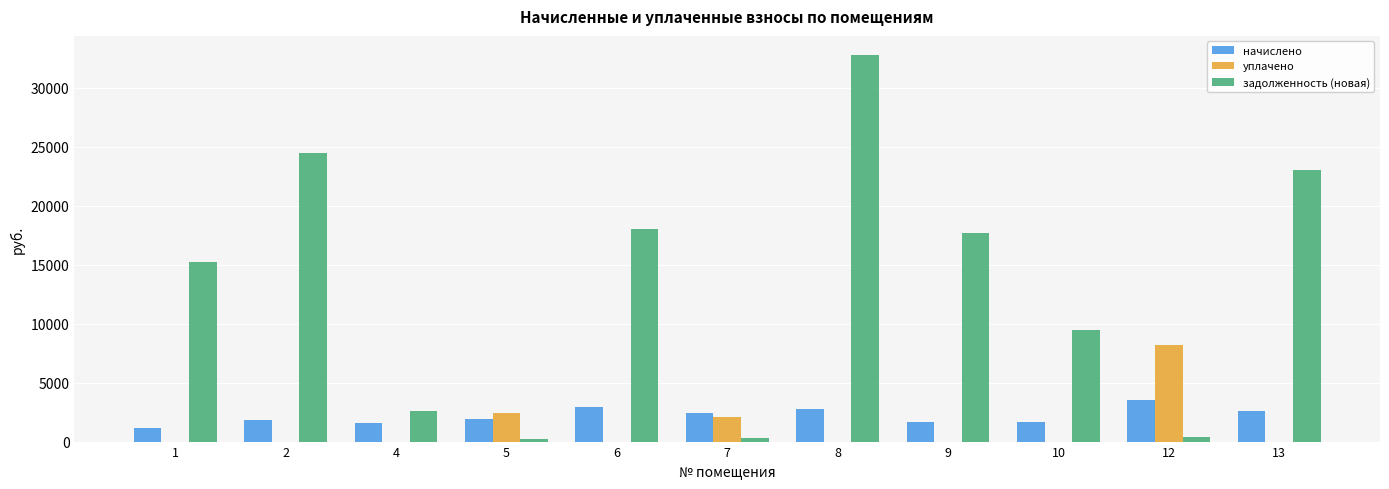

What is the maximum value shown in the chart?

32782.1